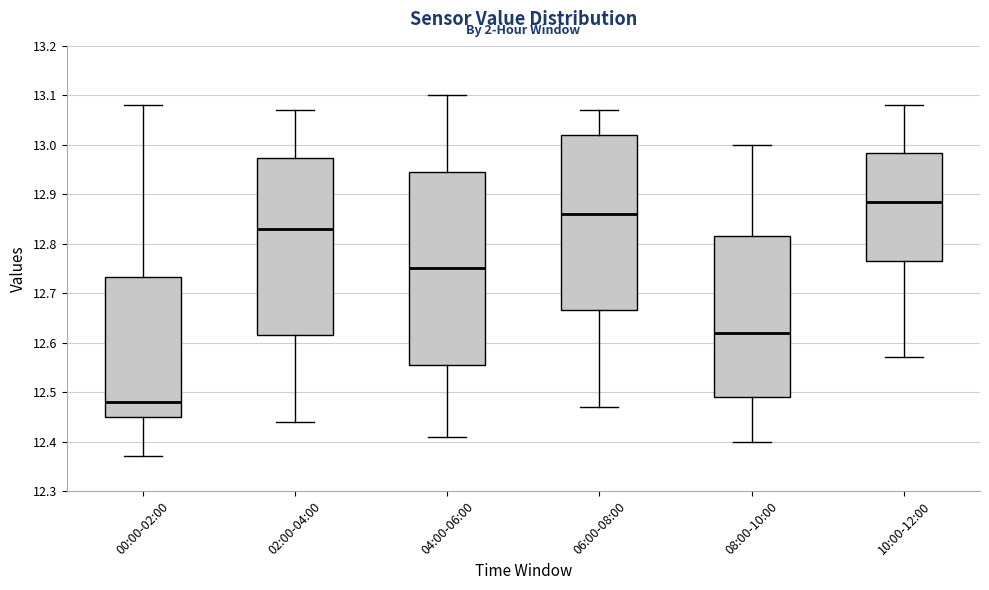

Reading left to right, read every box against the y-axis: the position of its median line, the range the box covers, and the ends of its whiskers. The values are not printed on the chart, so give them approximately, as read against the axis.

00:00-02:00: median 12.48, box 12.45 to 12.73, whiskers 12.37 to 13.08
02:00-04:00: median 12.83, box 12.62 to 12.97, whiskers 12.44 to 13.07
04:00-06:00: median 12.75, box 12.56 to 12.95, whiskers 12.41 to 13.10
06:00-08:00: median 12.86, box 12.67 to 13.02, whiskers 12.47 to 13.07
08:00-10:00: median 12.62, box 12.49 to 12.82, whiskers 12.40 to 13.00
10:00-12:00: median 12.89, box 12.77 to 12.98, whiskers 12.57 to 13.08